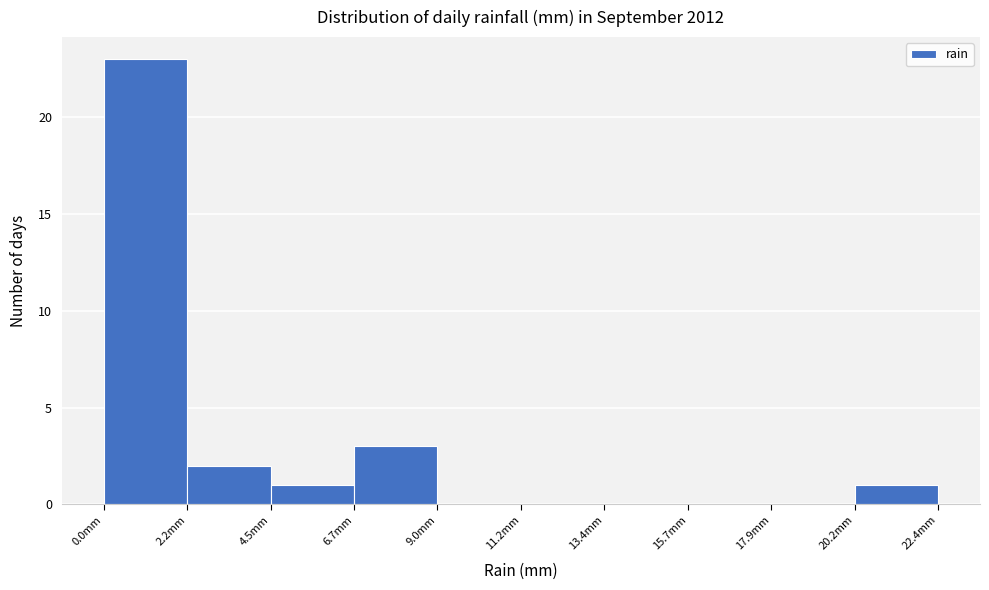

Which range on the x-axis has the tallest bar?

0.0 to 2.0